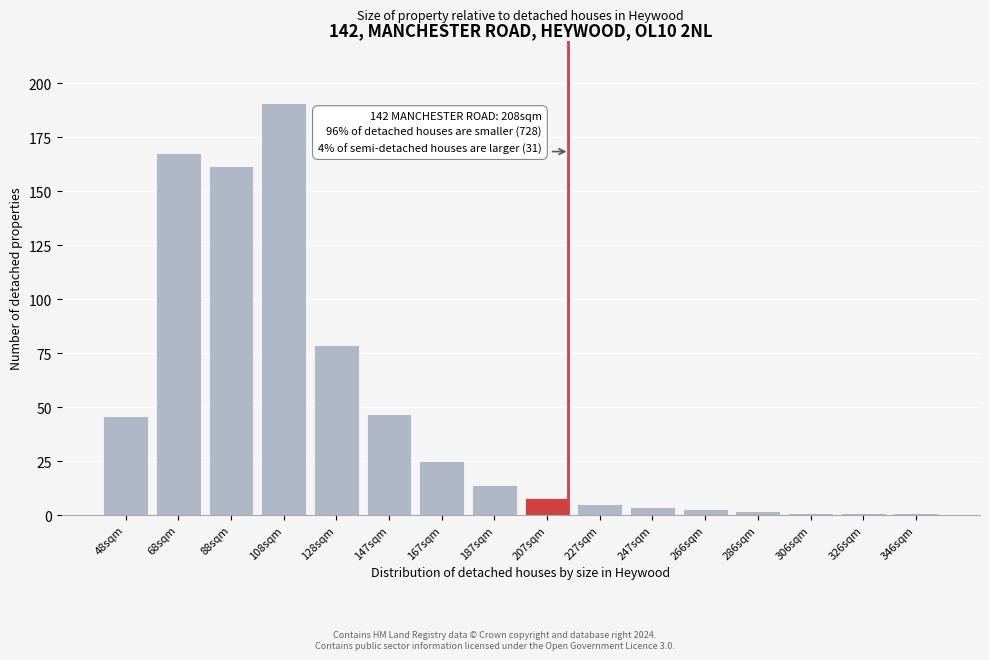

Reading right to left, extract all data points from this chart.

1	1	1	2	3	4	5	8	14	25	47	79	191	162	168	46